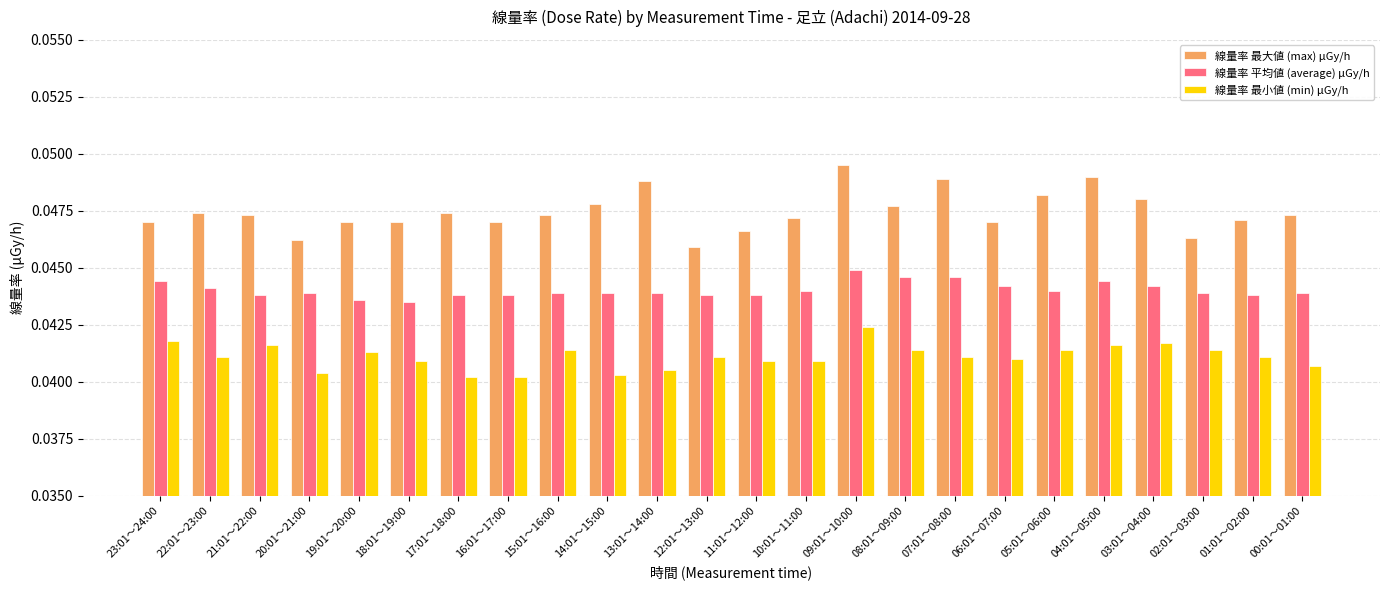

How many 線量率 最大値 (max) μGy/h values are between 0 and 1?

24